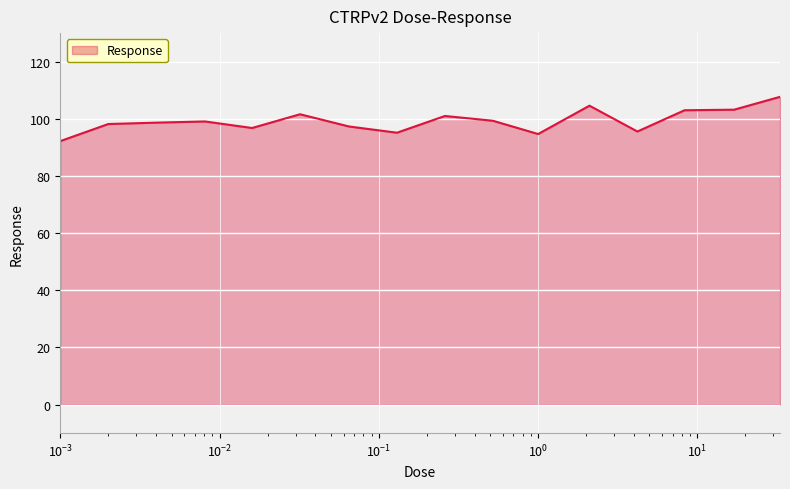

What is the minimum value shown in the chart?

92.2